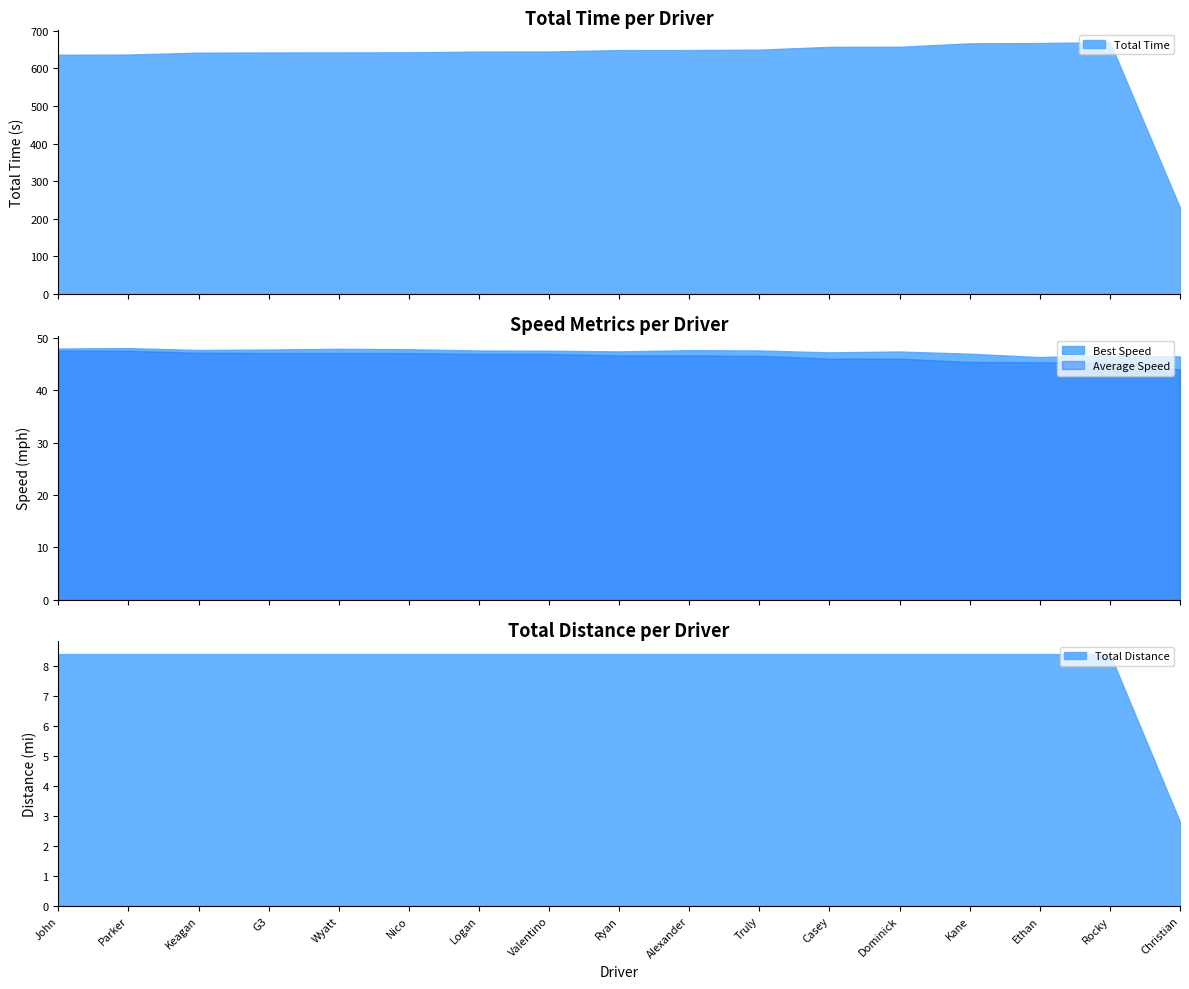

What is the maximum value for Total Time?

669.5